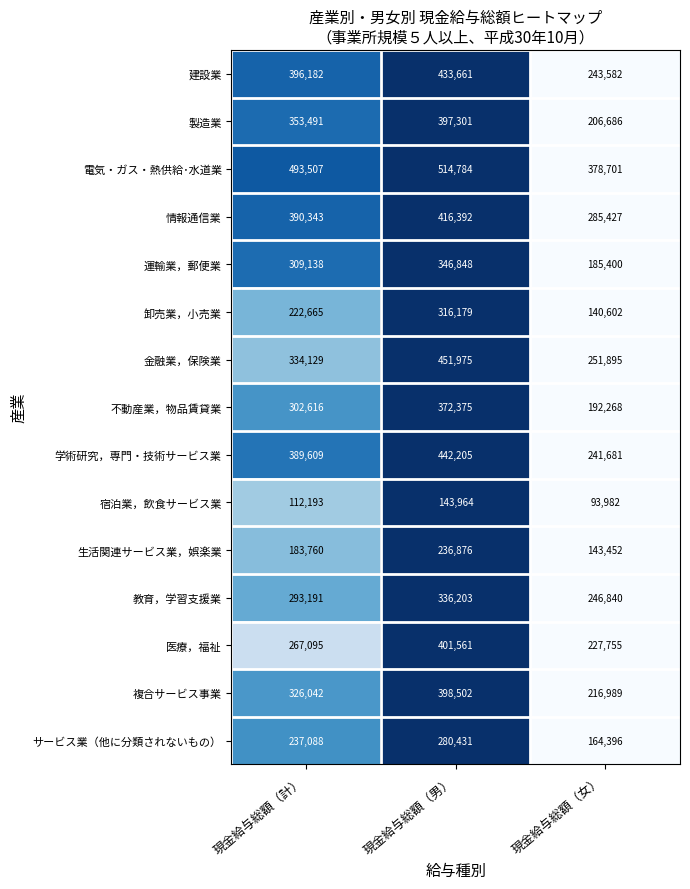

Which series has the largest range (max minus min)?

学術研究，専門・技術サービス業